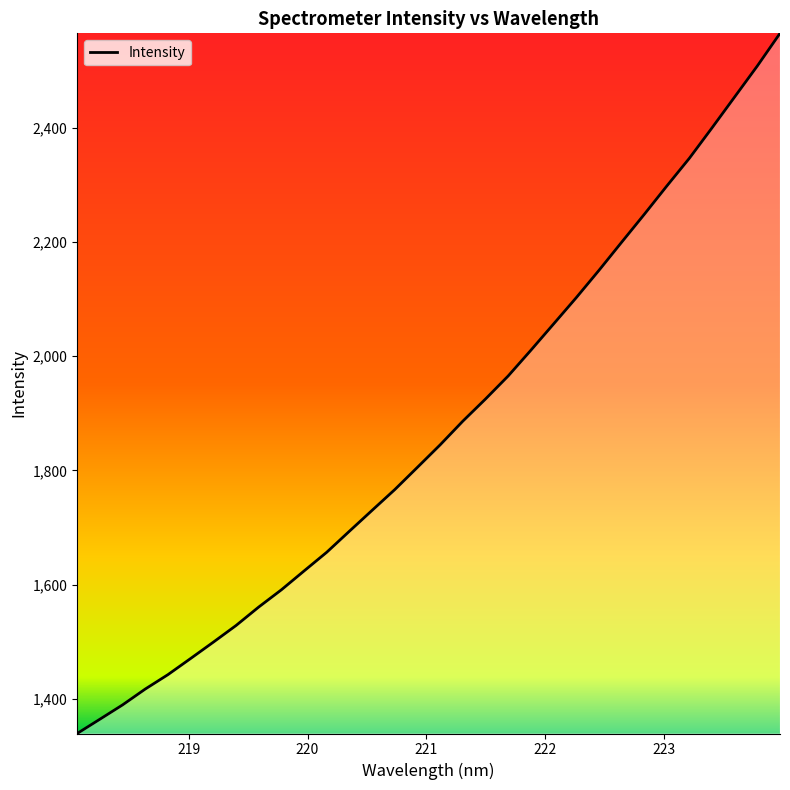

What is the greatest value displayed?

2565.3